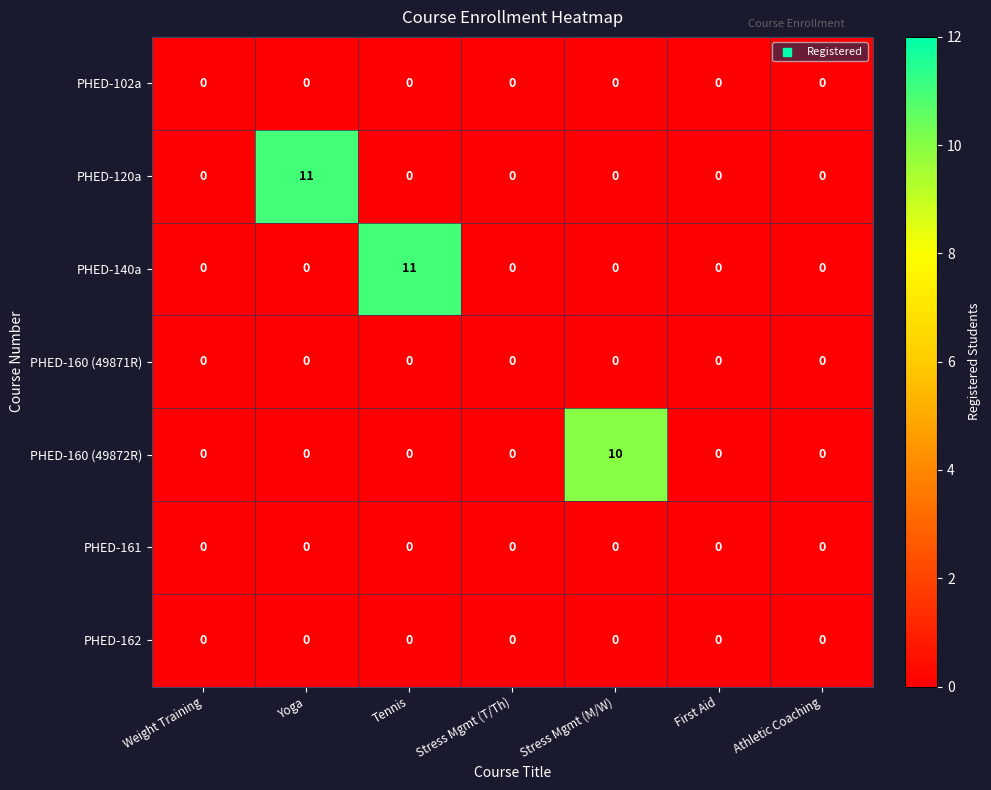

Which series changed the most between Stress Mgmt (M/W) and Athletic Coaching?

PHED-160 (49872R)